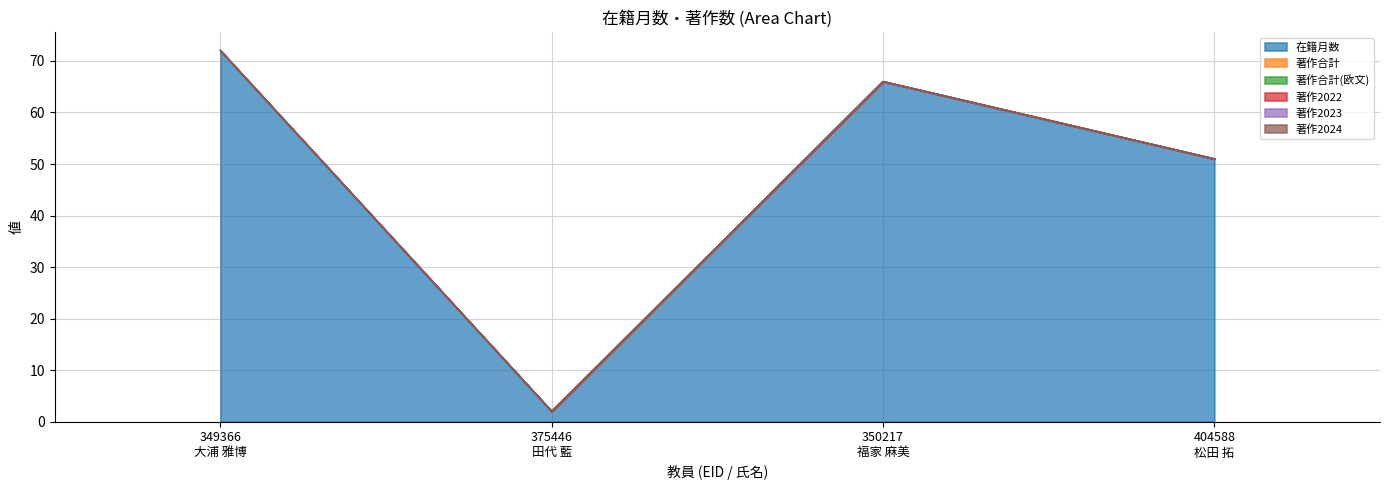

What is the highest value of the 在籍月数 series?

72